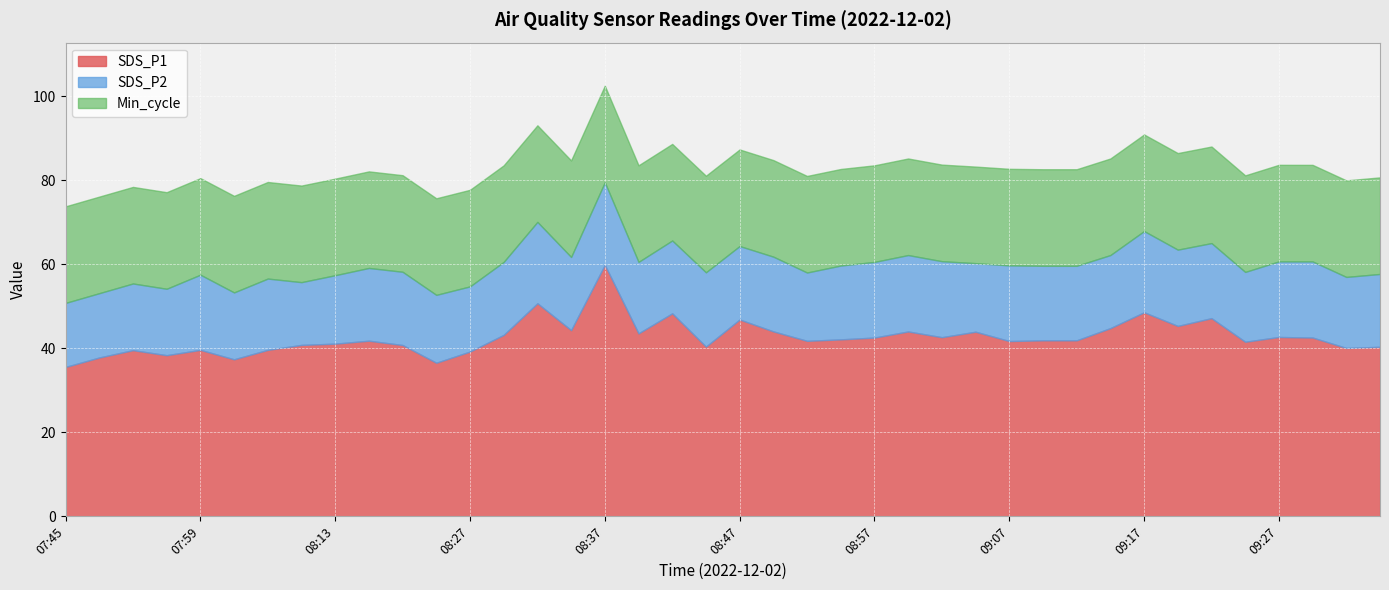

True or false: SDS_P1 and Min_cycle cross at least once.

False